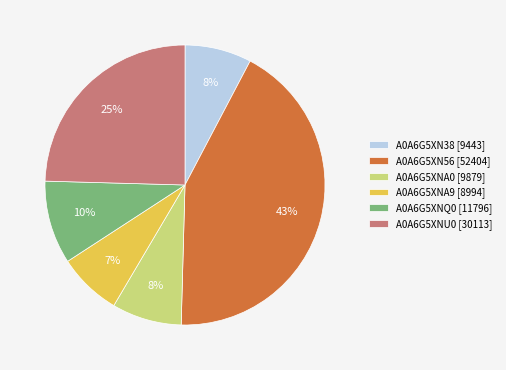

The A0A6G5XNA0 slice represents 13% of the pie. True or false?

False